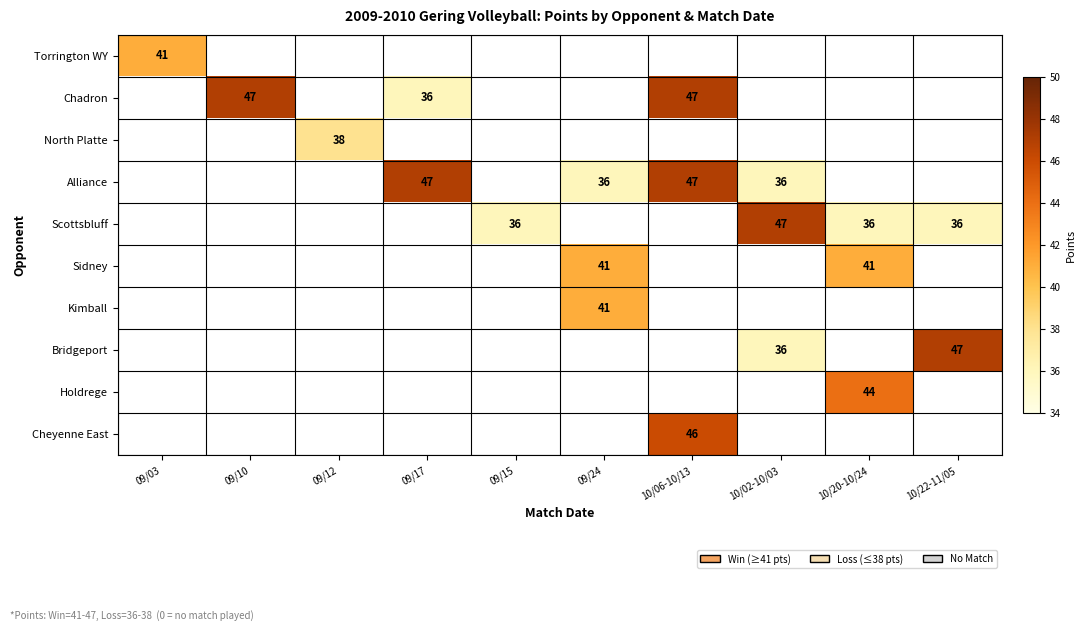

At which category is the sum across all series the highest?

10/06-10/13